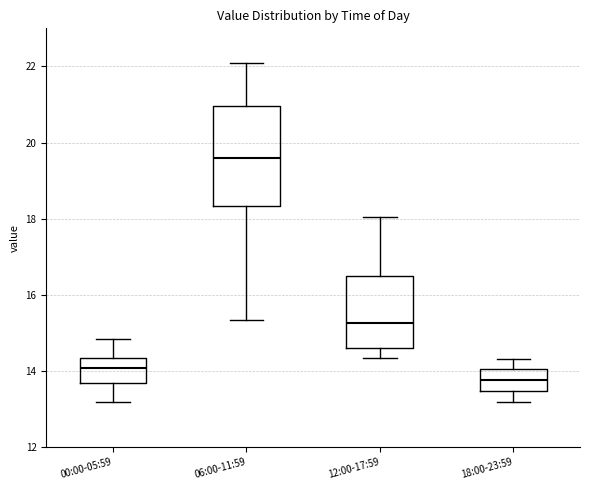

Which box's median line is the lowest?

18:00-23:59